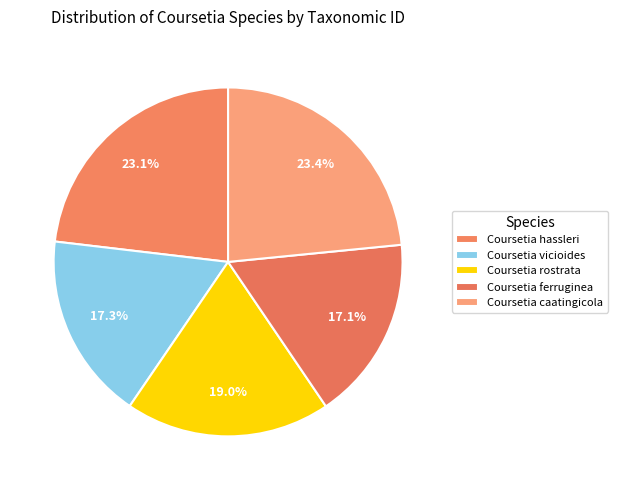

What percentage is NOT represented by Coursetia ferruginea?

82.9%